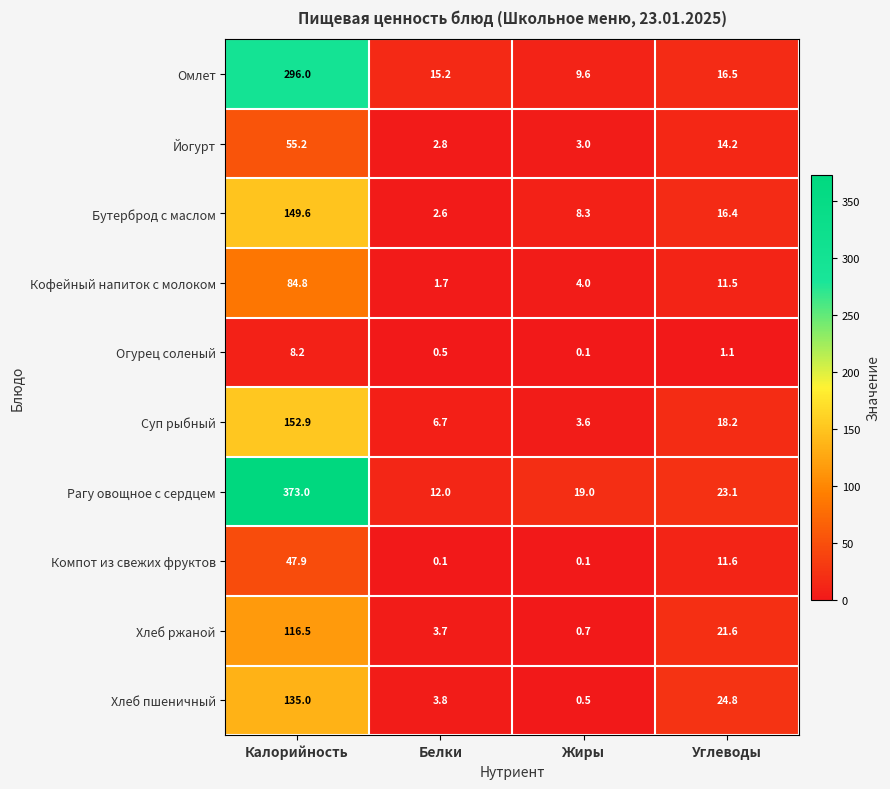

What is the approximate value of Хлеб ржаной at Жиры?

0.7